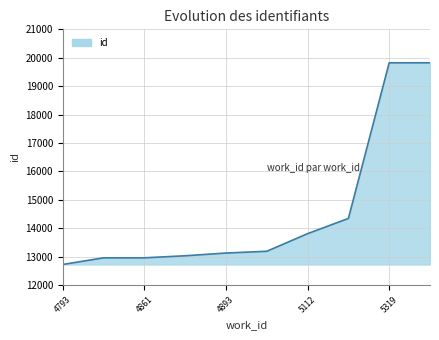

What is the minimum value shown in the chart?

12726